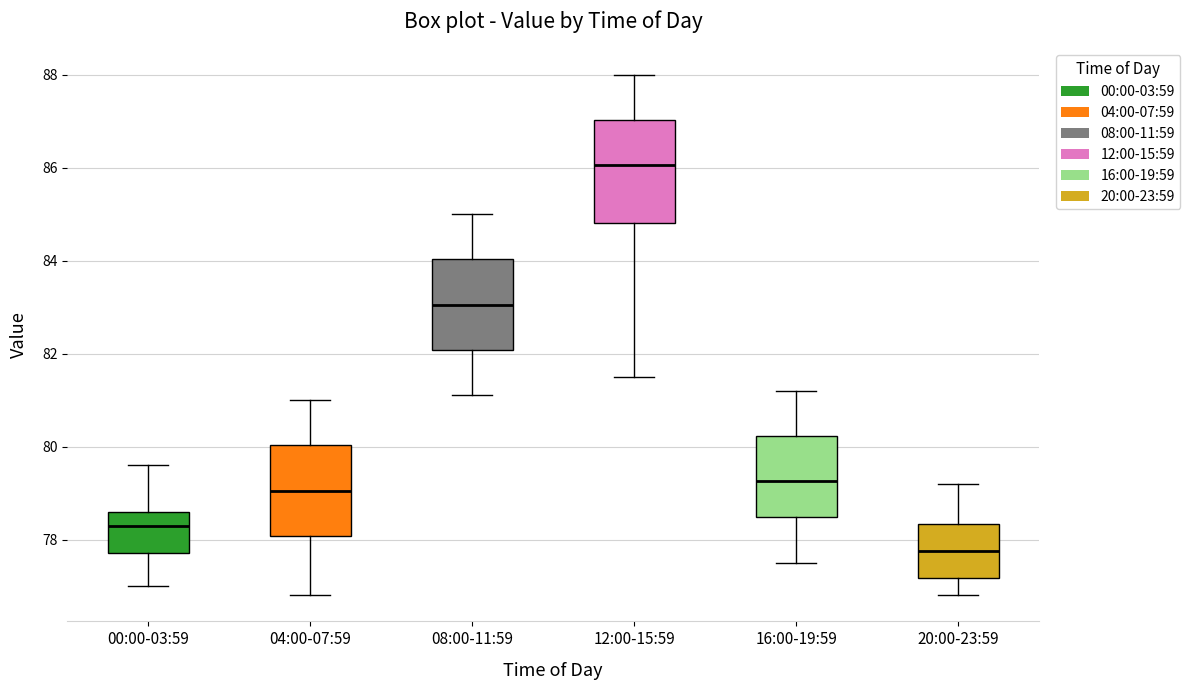

Reading left to right, read every box against the y-axis: the position of its median line, the range the box covers, and the ends of its whiskers. The values are not printed on the chart, so give them approximately, as read against the axis.

00:00-03:59: median 78.4, box 77.8 to 78.6, whiskers 77.0 to 79.6
04:00-07:59: median 79.0, box 78.0 to 80.0, whiskers 76.8 to 81.0
08:00-11:59: median 83.0, box 82.0 to 84.0, whiskers 81.2 to 85.0
12:00-15:59: median 86.0, box 84.8 to 87.0, whiskers 81.6 to 88.0
16:00-19:59: median 79.2, box 78.4 to 80.2, whiskers 77.6 to 81.2
20:00-23:59: median 77.8, box 77.2 to 78.4, whiskers 76.8 to 79.2